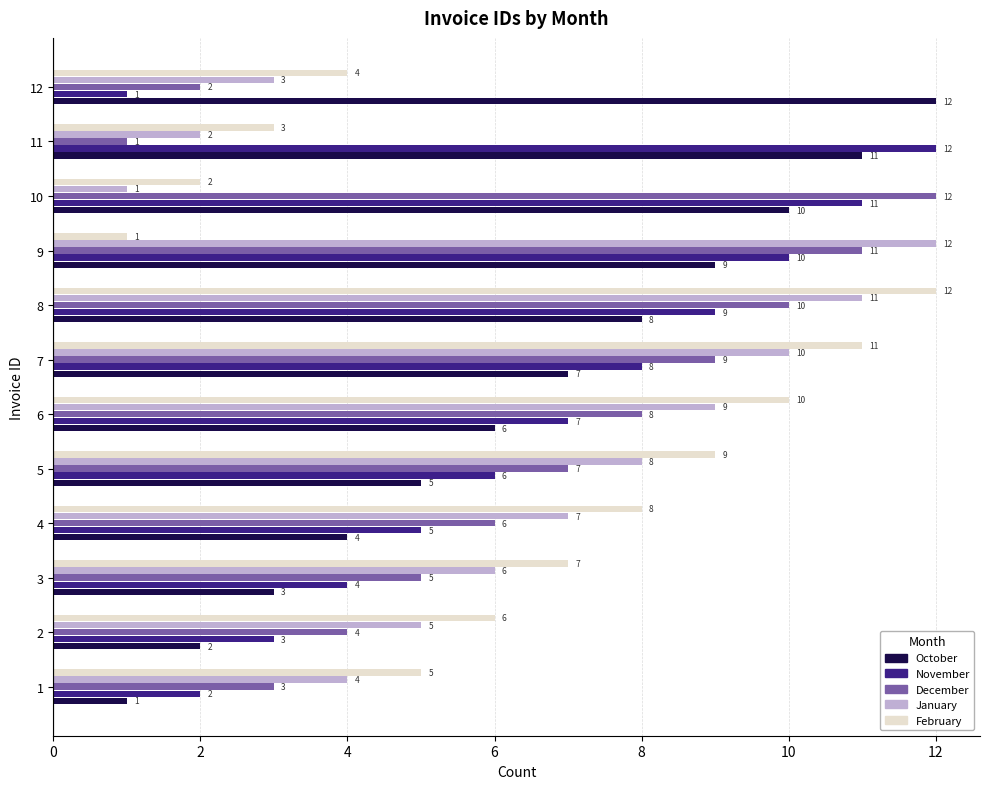

The value of December at 2 is 5. True or false?

False